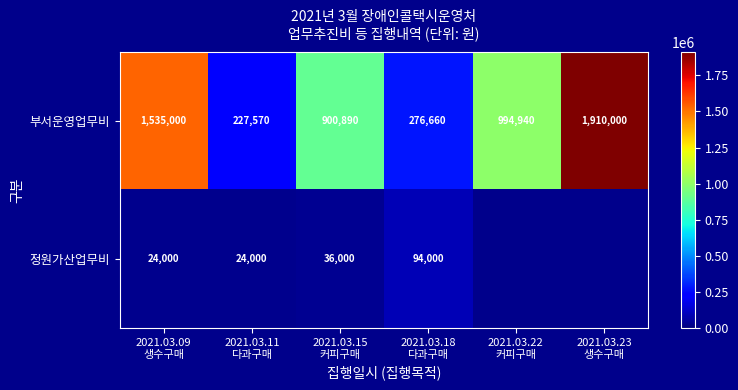

At 2021.03.18
다과구매, list the series in order from largest to smallest.

부서운영업무비, 정원가산업무비